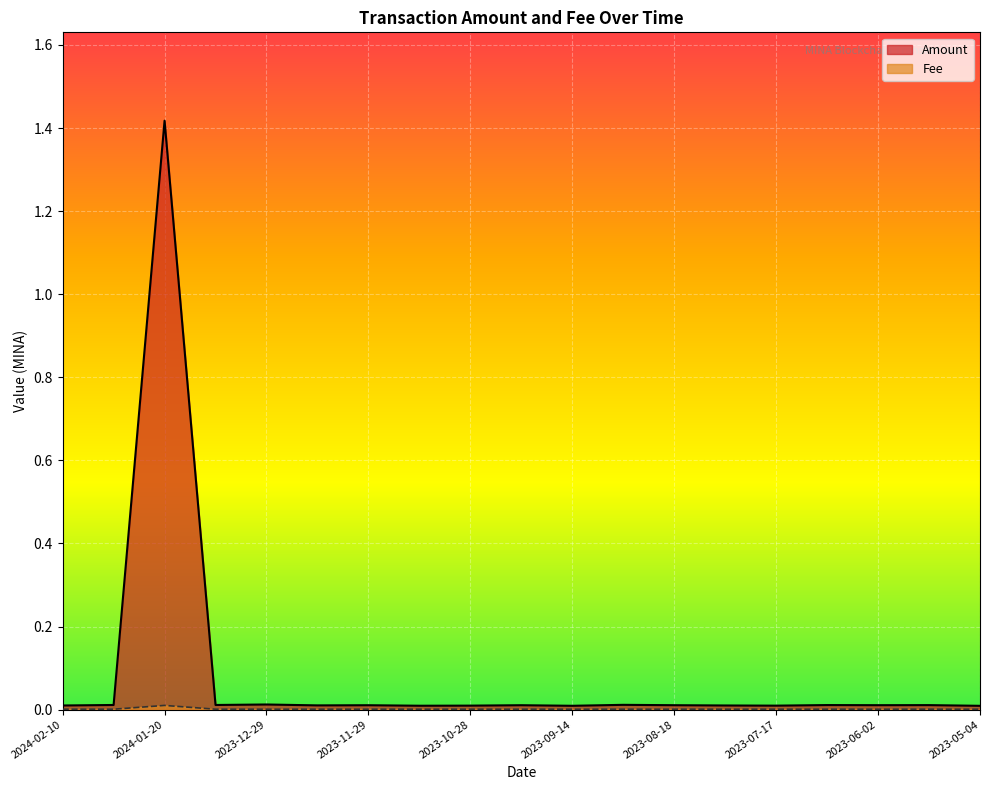

Which category has the highest value in the Fee series?

2024-01-20